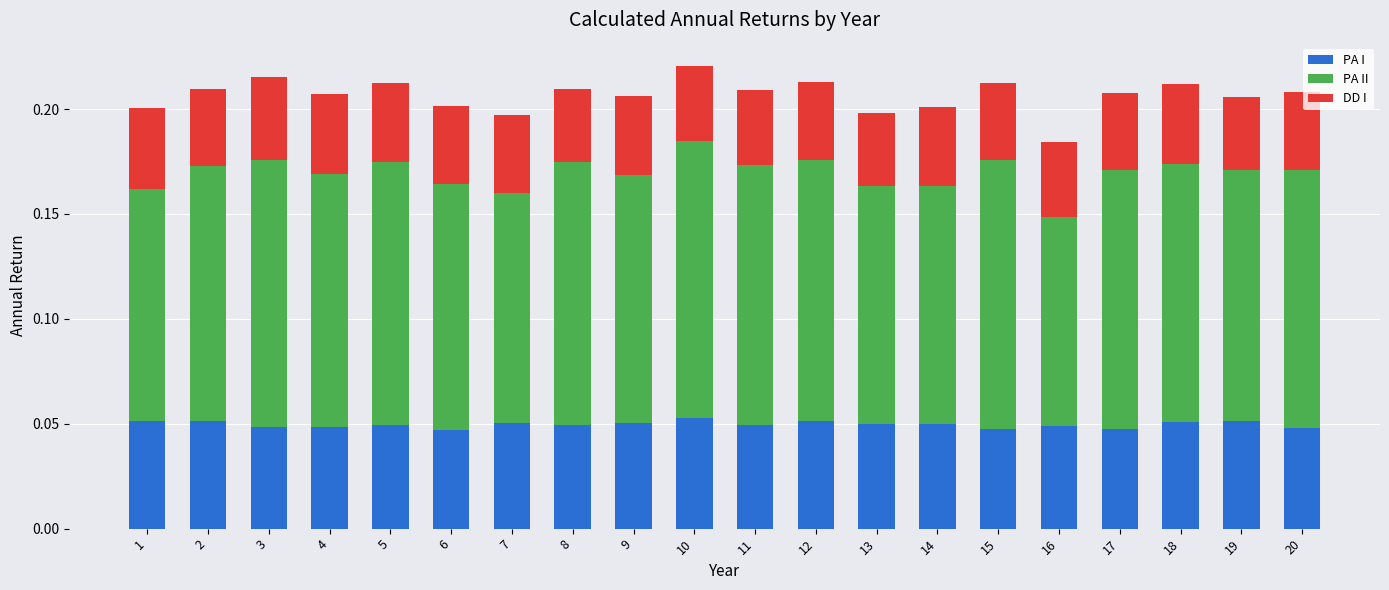

What is the sum of all PA I values?

1.0